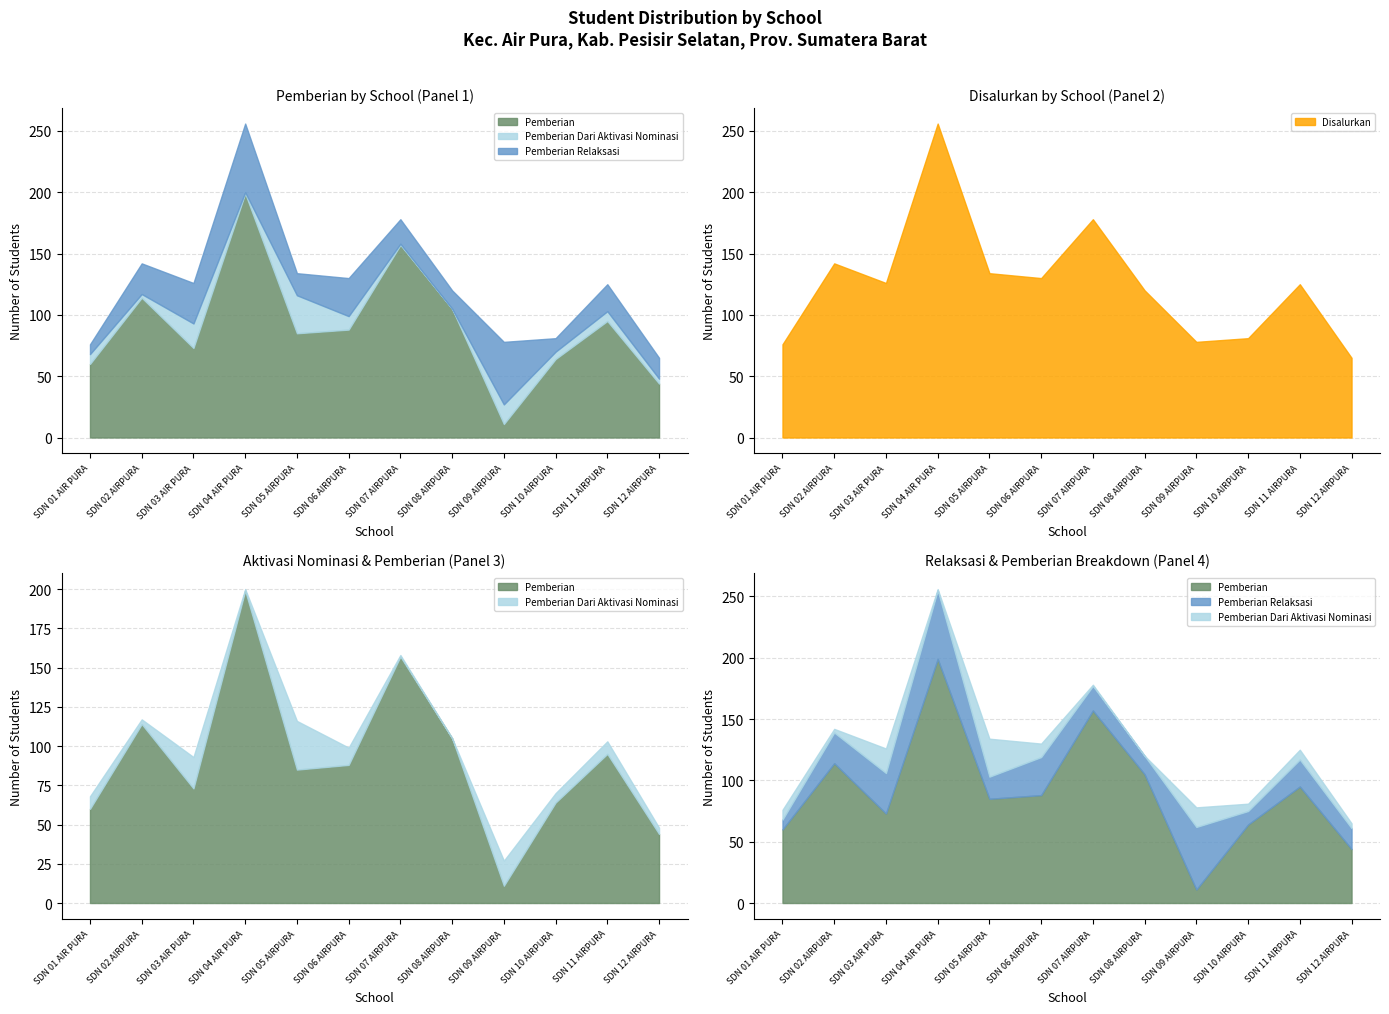

How many times do Pemberian Dari Aktivasi Nominasi and Pemberian Relaksasi cross each other?

2